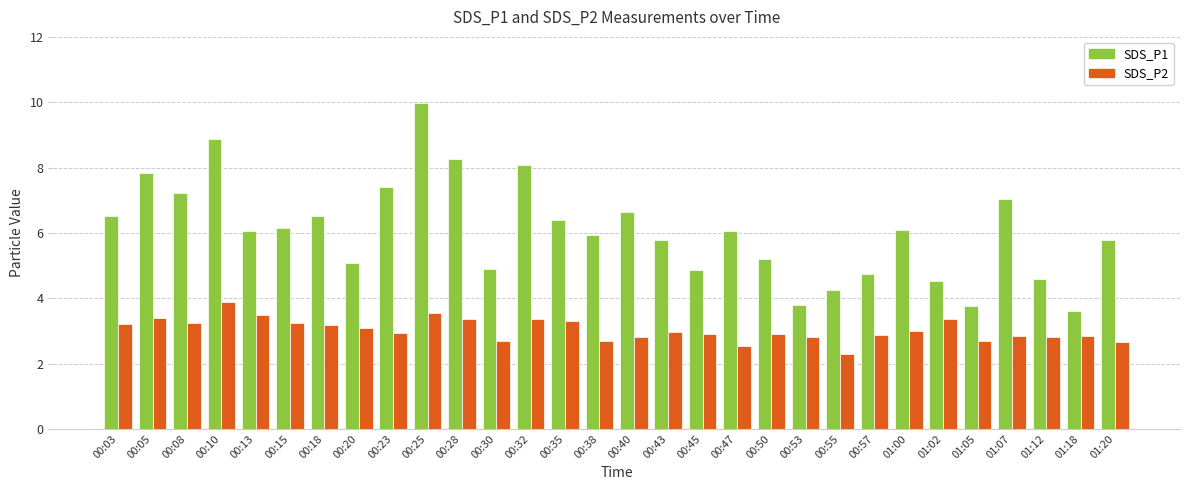

How many values in the SDS_P1 series exceed 6?

16